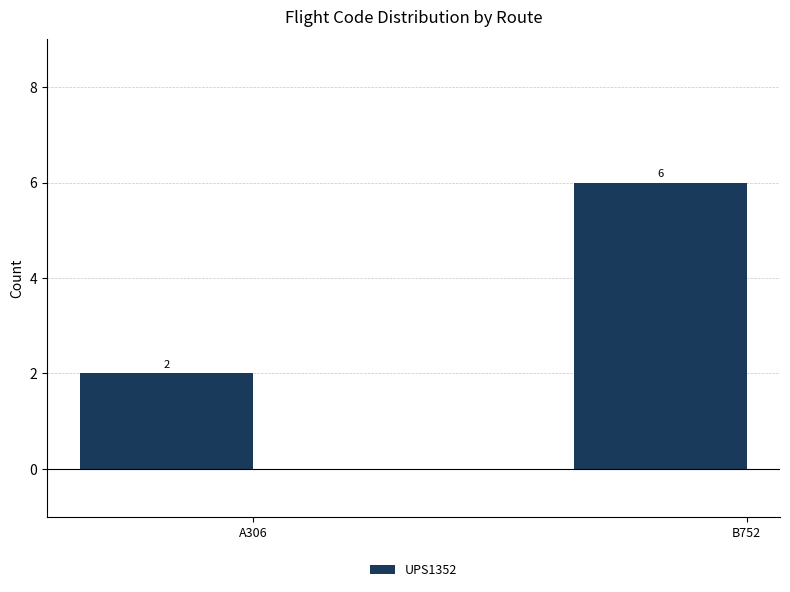

Reading right to left, extract all data points from this chart.

B752=6	A306=2